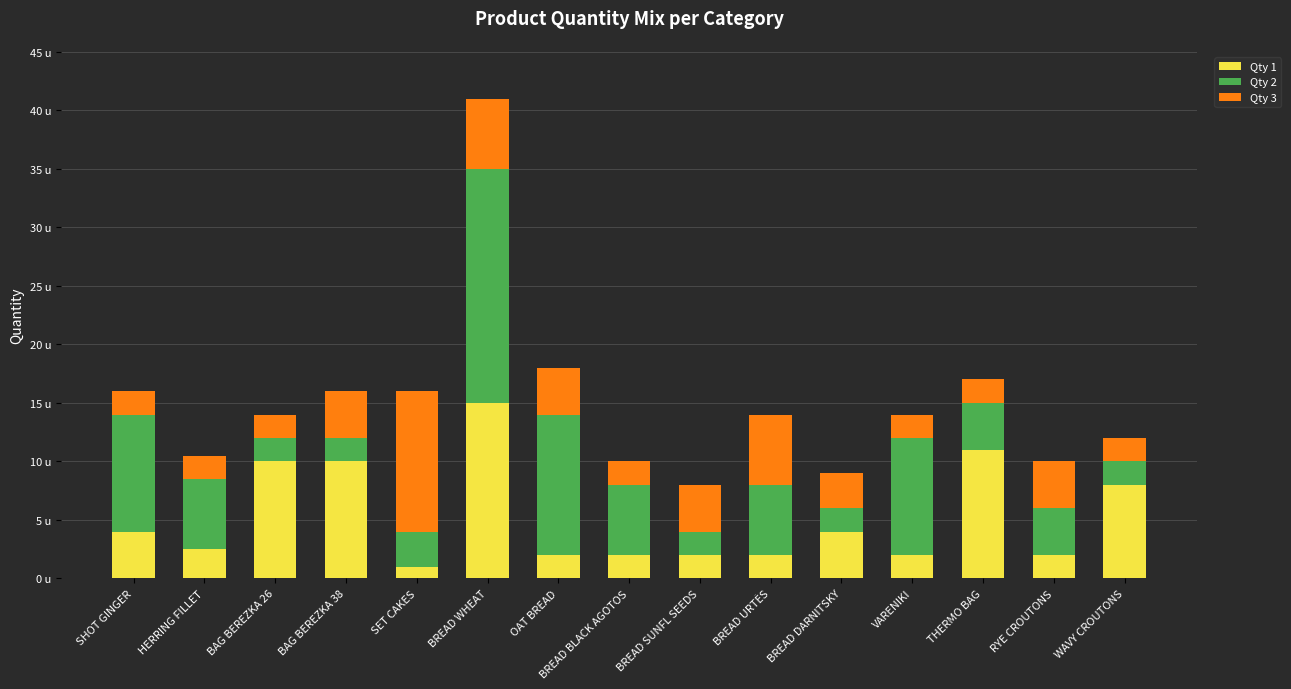

Does the chart contain any negative values?

No